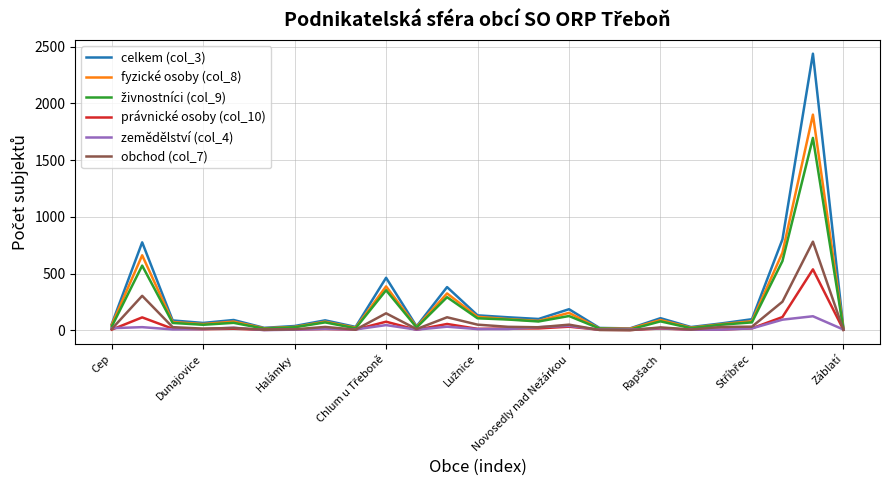

Which series has the largest range (max minus min)?

celkem (col_3)